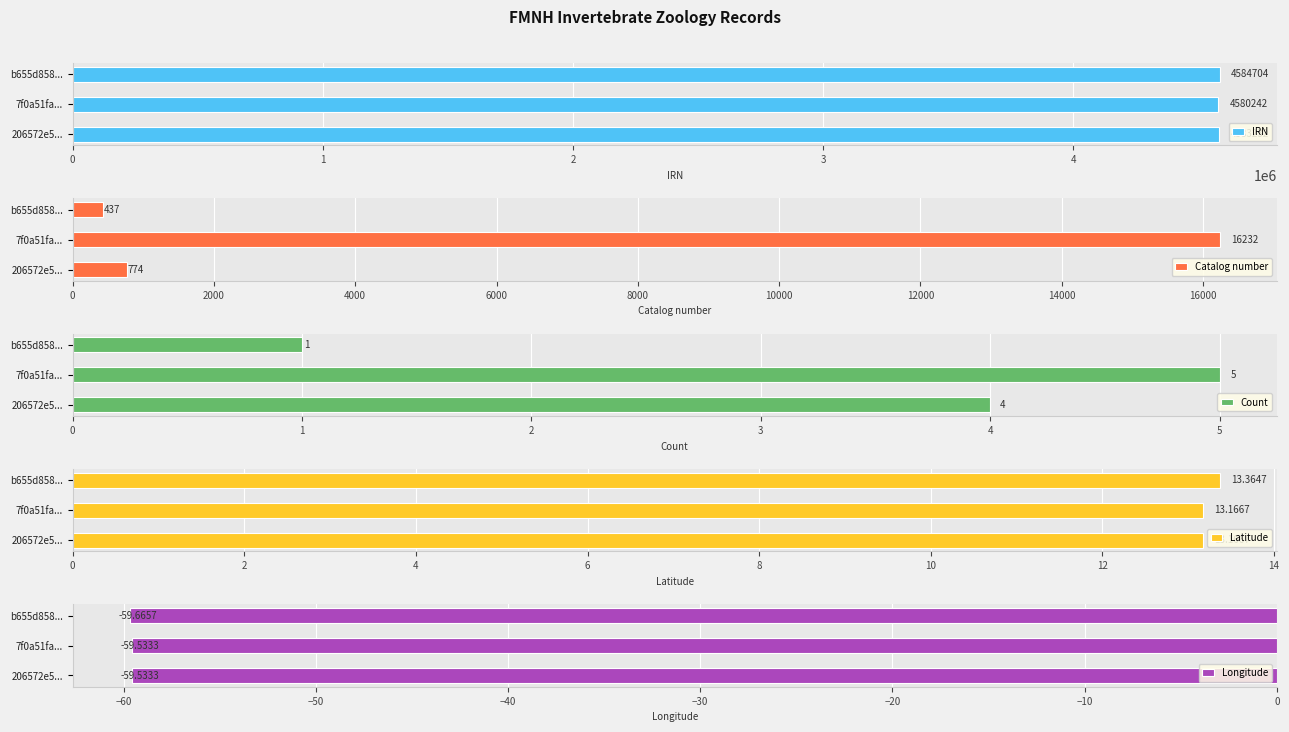

What is the difference between the IRN values at 206572e5... and b655d858...?

1472